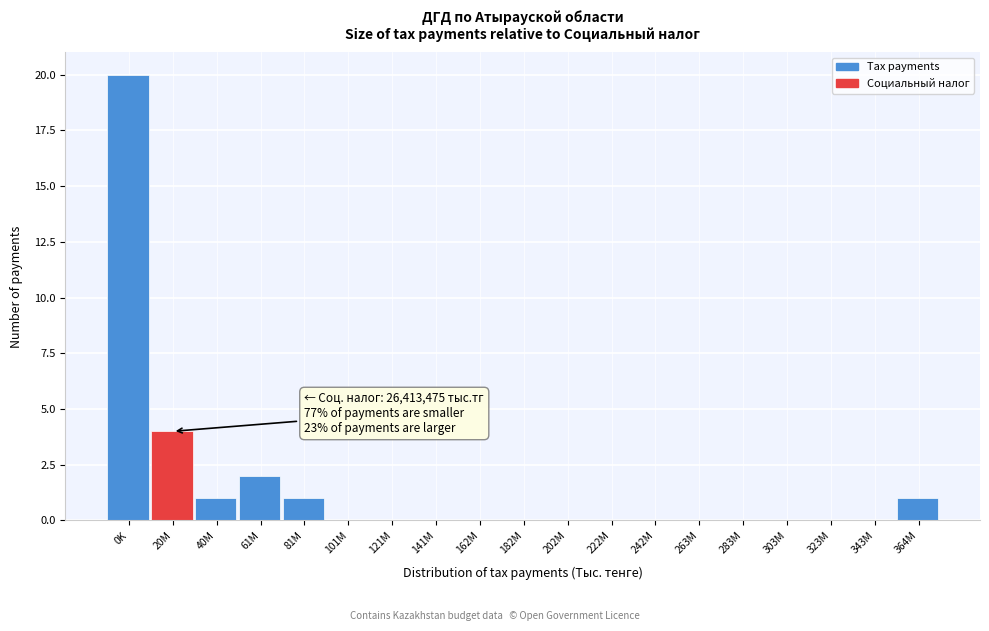

Reading left to right, transcribe all the data shown in this chart.

0K=20	20M=4	40M=1	61M=2	81M=1	101M=0	121M=0	141M=0	162M=0	182M=0	202M=0	222M=0	242M=0	263M=0	283M=0	303M=0	323M=0	343M=0	364M=1